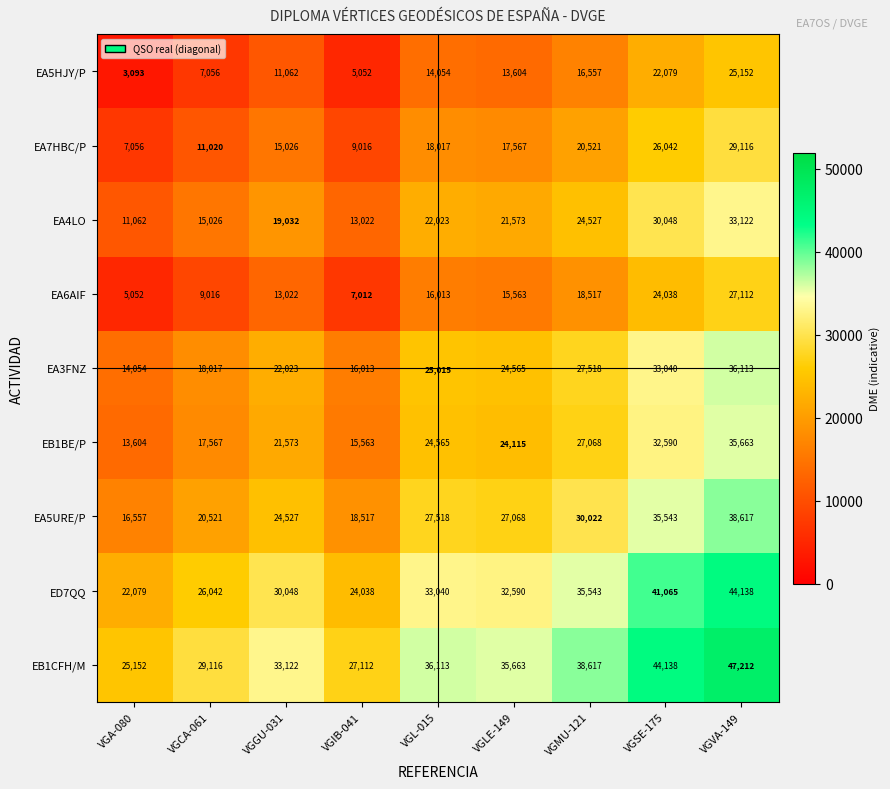

At which category does the chart reach its peak across all series?

VGVA-149